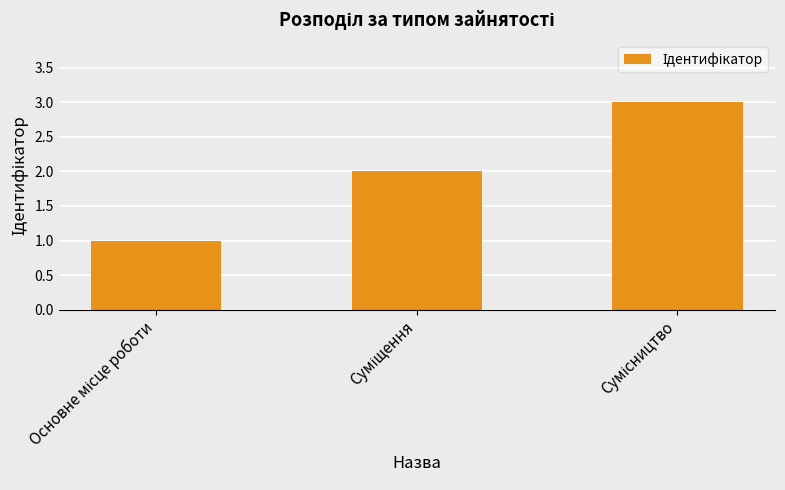

Are the bars grouped side by side (vs. stacked)?

No